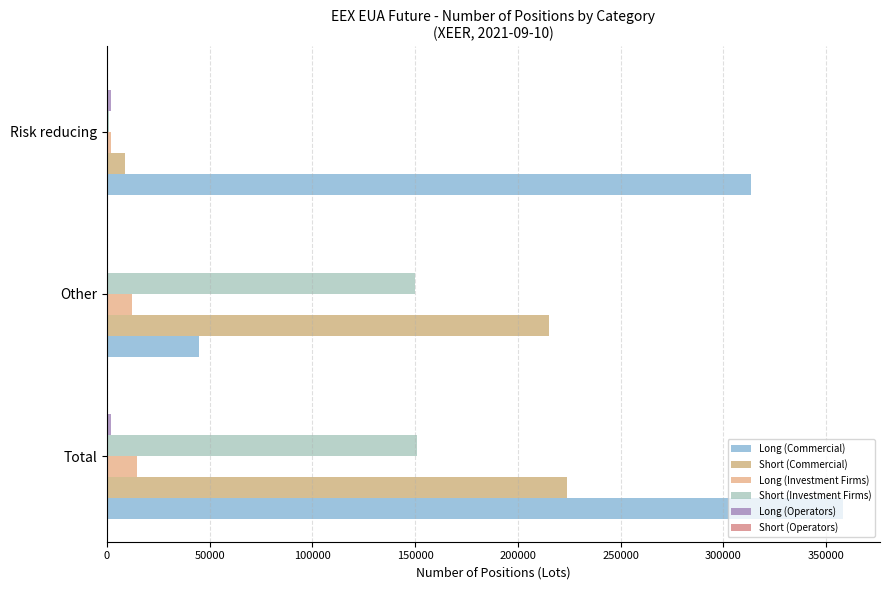

At which label is Long (Investment Firms) closest to 8321?

Other